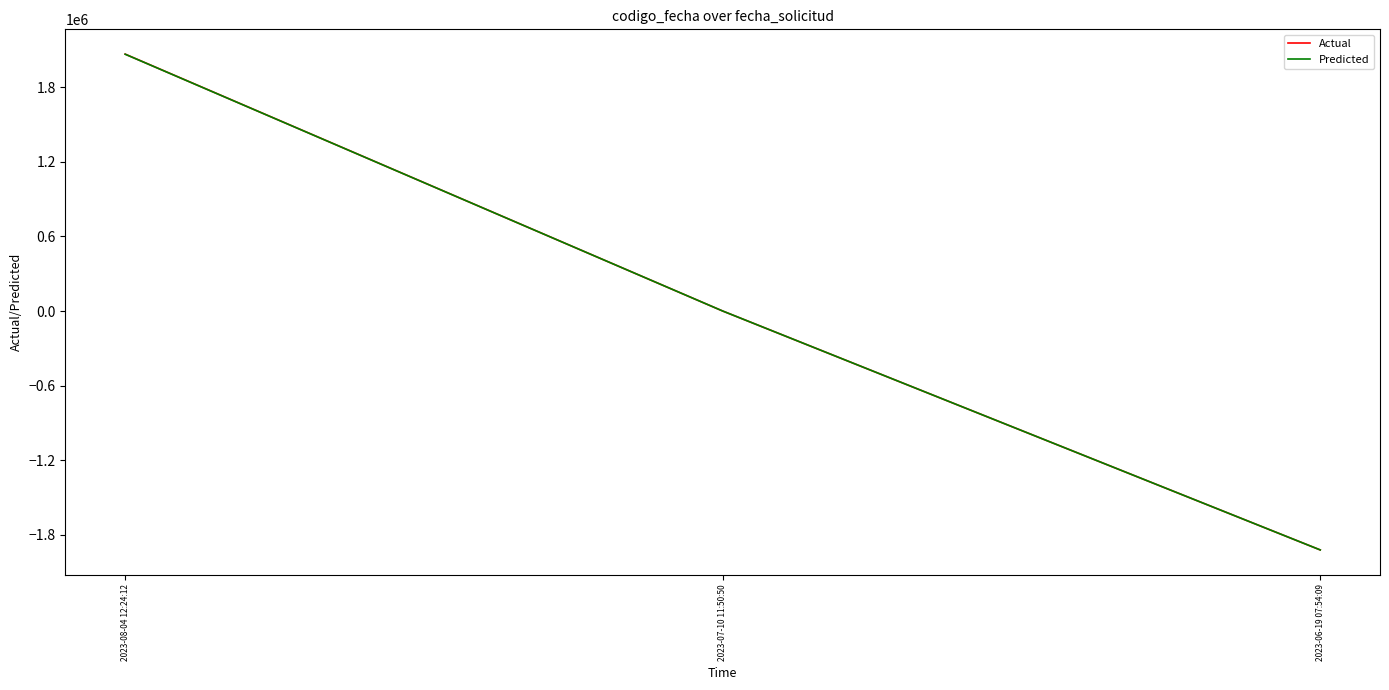

What position from the left is 2023-07-10 11:50:50?

2